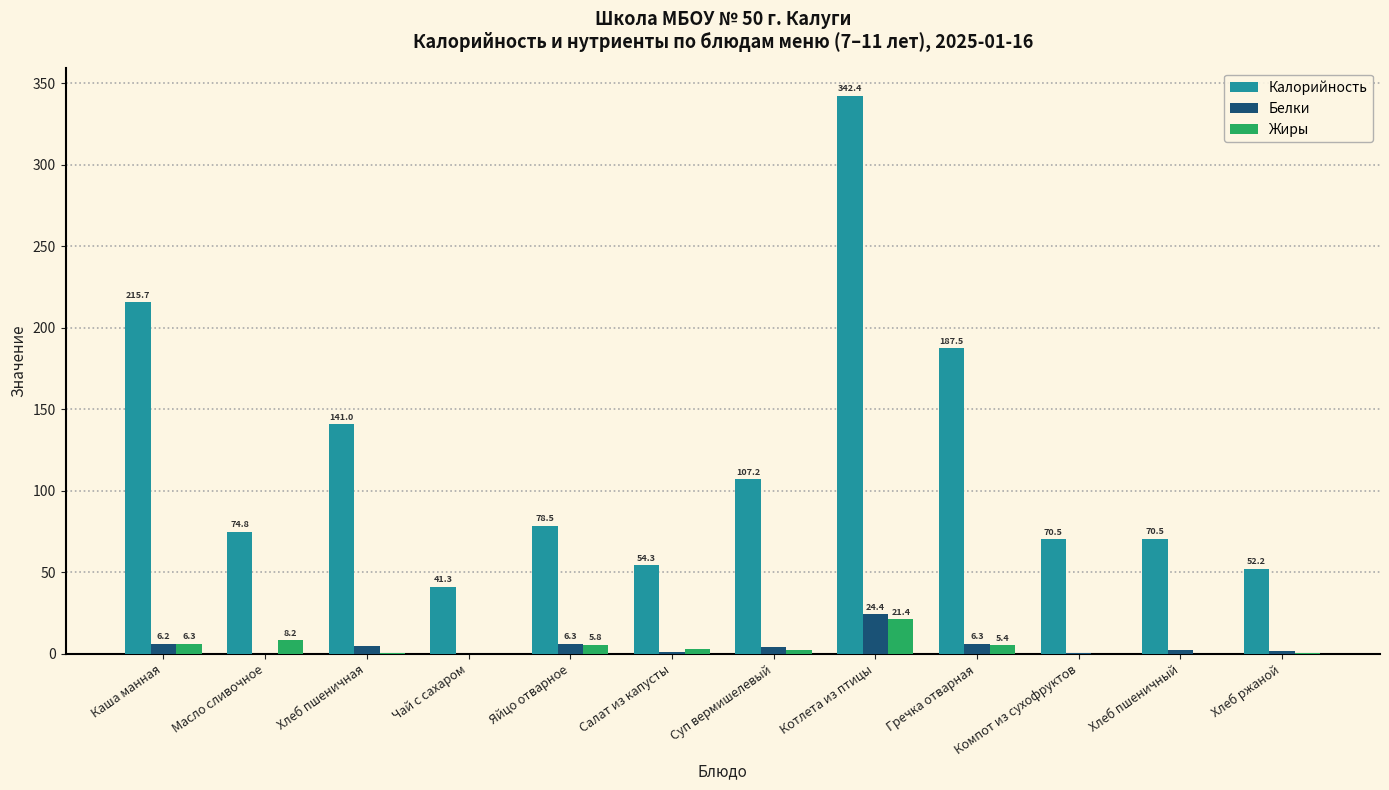

The value of Калорийность at Масло сливочное is 74.8. True or false?

True